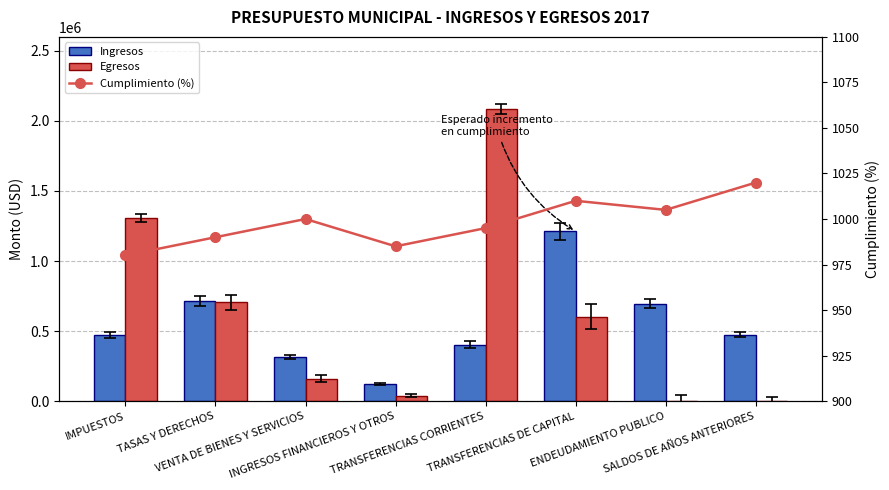

What is the total value across all series at ENDEUDAMIENTO PUBLICO?

696910.7